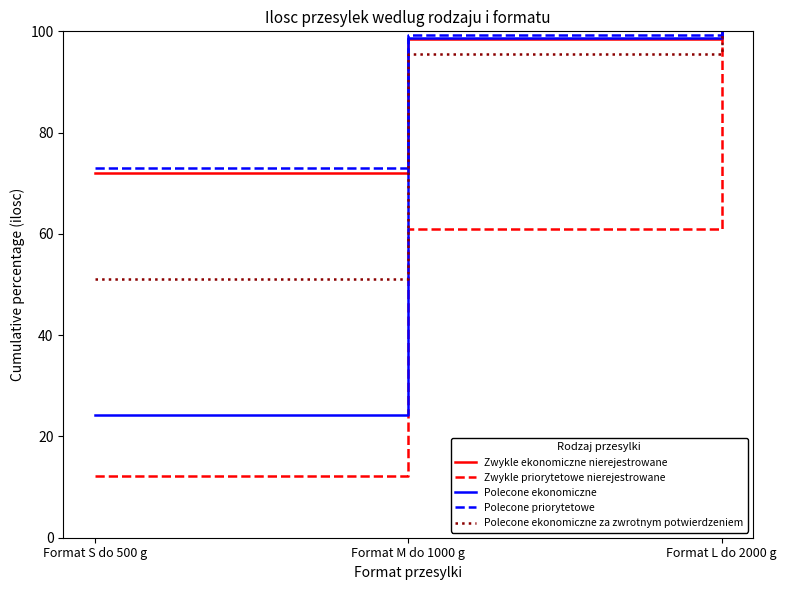

Which series changed the most between Format S do 500 g and Format L do 2000 g?

Zwykle priorytetowe nierejestrowane